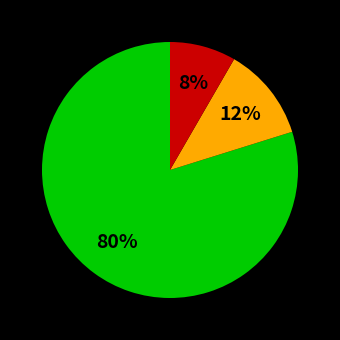

Is there a majority slice in this chart?

Yes